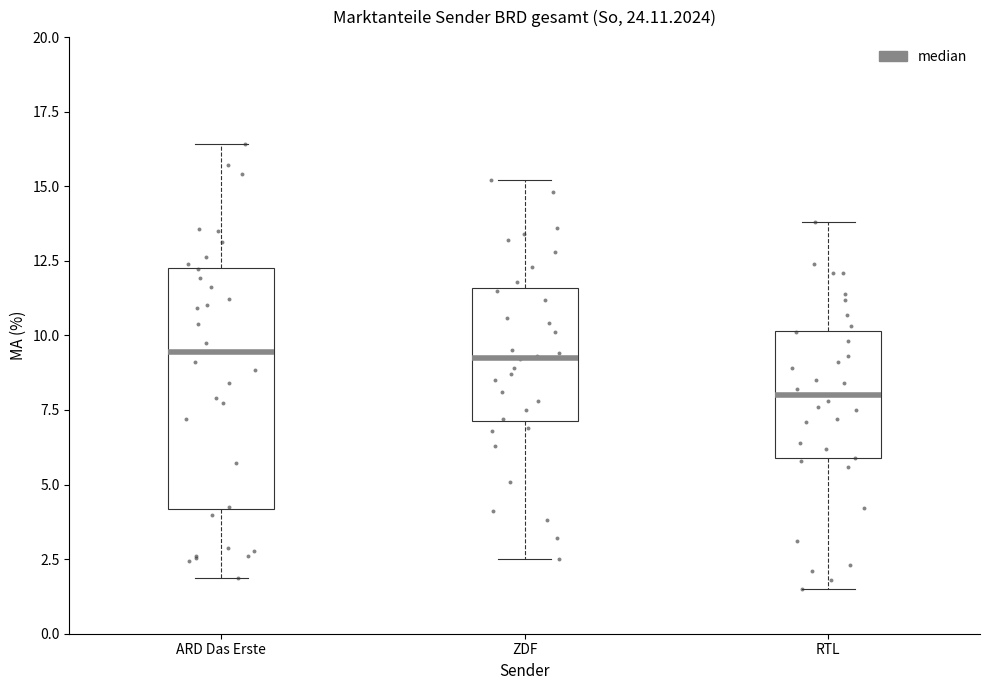

Where does the upper whisker of the box for ZDF end on the y-axis? The values are not printed on the chart, so give them approximately, as read against the axis.

15.0